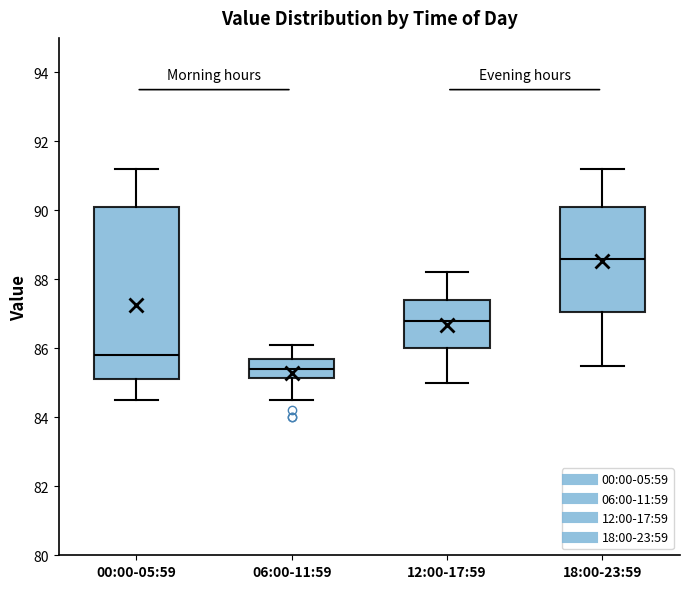

Reading left to right, read every box against the y-axis: the position of its median line, the range the box covers, and the ends of its whiskers. The values are not printed on the chart, so give them approximately, as read against the axis.

00:00-05:59: median 85.8, box 85.2 to 90.2, whiskers 84.6 to 91.2
06:00-11:59: median 85.4, box 85.2 to 85.8, whiskers 84.6 to 86.2
12:00-17:59: median 86.8, box 86.0 to 87.4, whiskers 85.0 to 88.2
18:00-23:59: median 88.6, box 87.0 to 90.2, whiskers 85.6 to 91.2